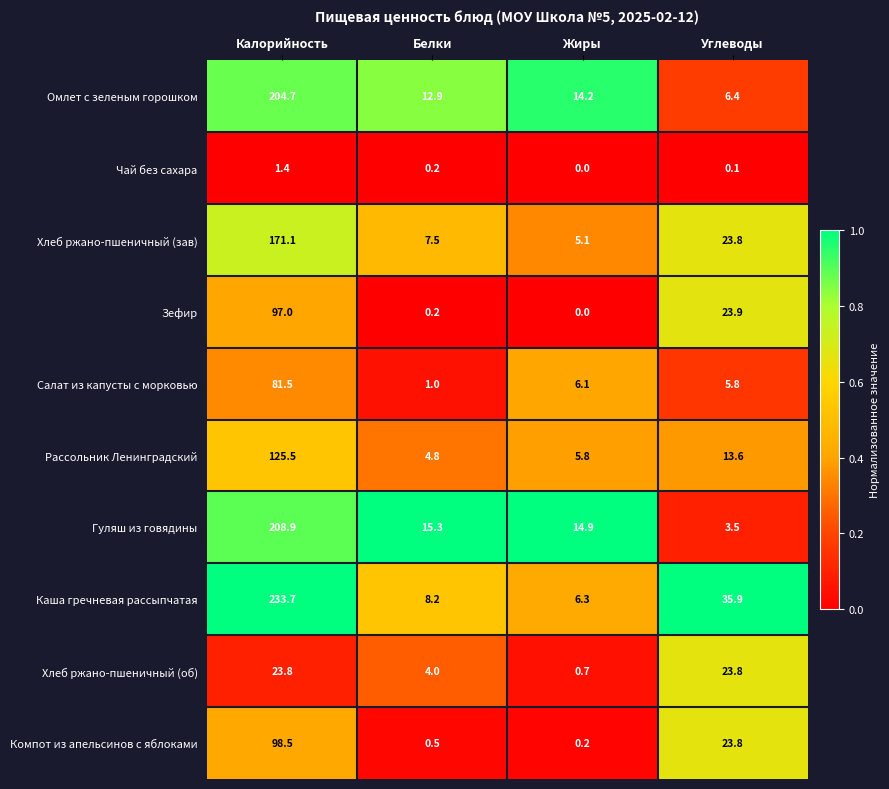

Is it true that Каша гречневая рассыпчатая equals 8.2 at Белки?

True